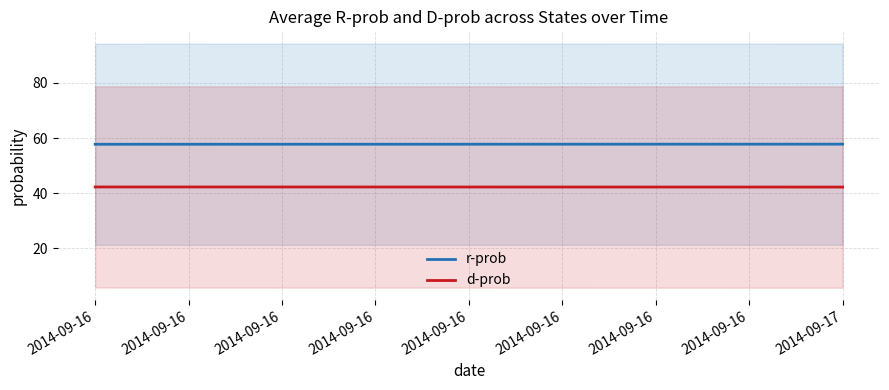

What is the value of the r-prob point at the 1st from the left?

57.7